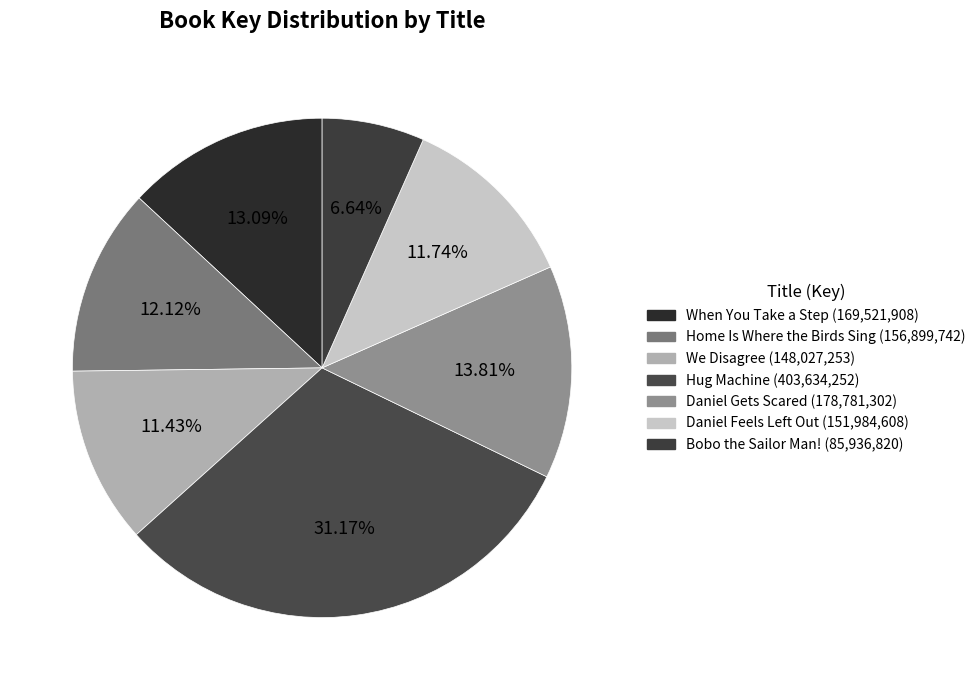

To the nearest percent, what portion does When You Take a Step represent?

13%